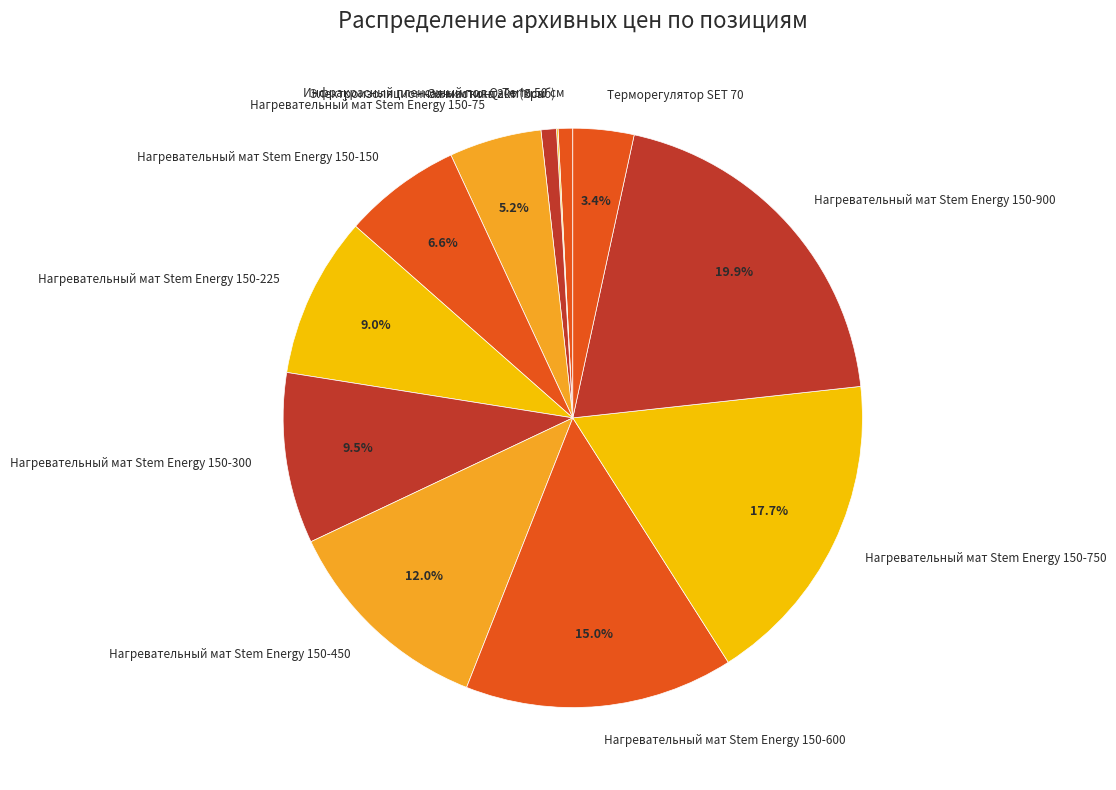

What is the ratio of the value at Нагревательный мат Stem Energy 150-900 to the value at Нагревательный мат Stem Energy 150-225?

2.2